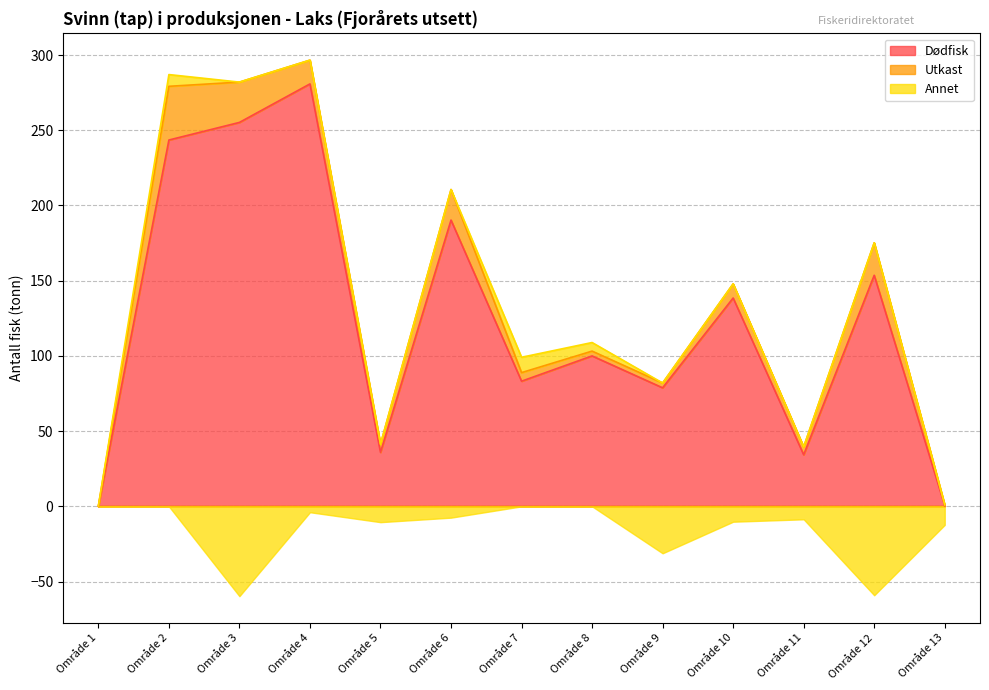

True or false: Annet and Dødfisk cross at least once.

False